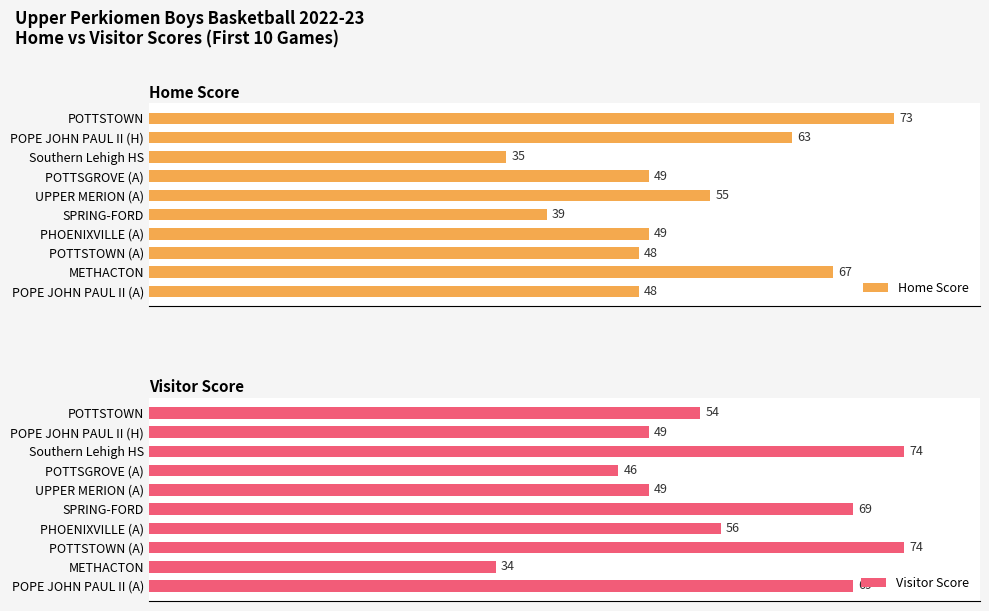

How many values in the Home Score series exceed 49?

4